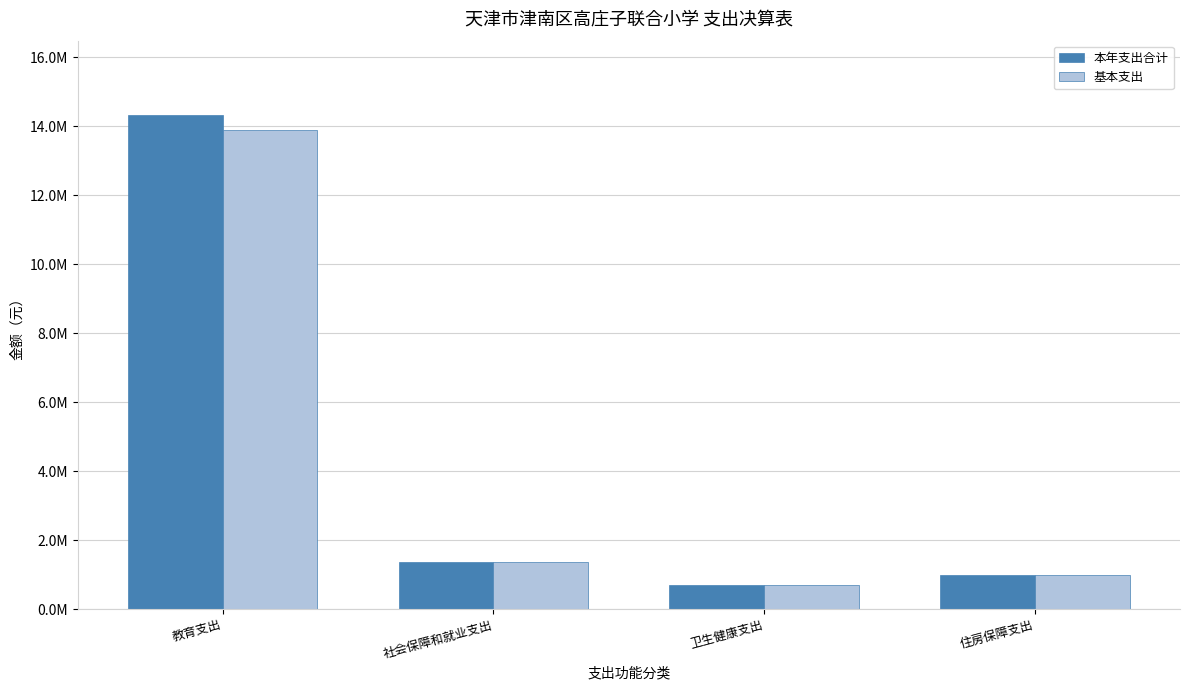

Reading left to right, what are all the values shown in this chart?

本年支出合计: 教育支出=14332544.4	社会保障和就业支出=1354305.6	卫生健康支出=683214.6	住房保障支出=974850.0
基本支出: 教育支出=13897283.3	社会保障和就业支出=1354305.6	卫生健康支出=683214.6	住房保障支出=974850.0